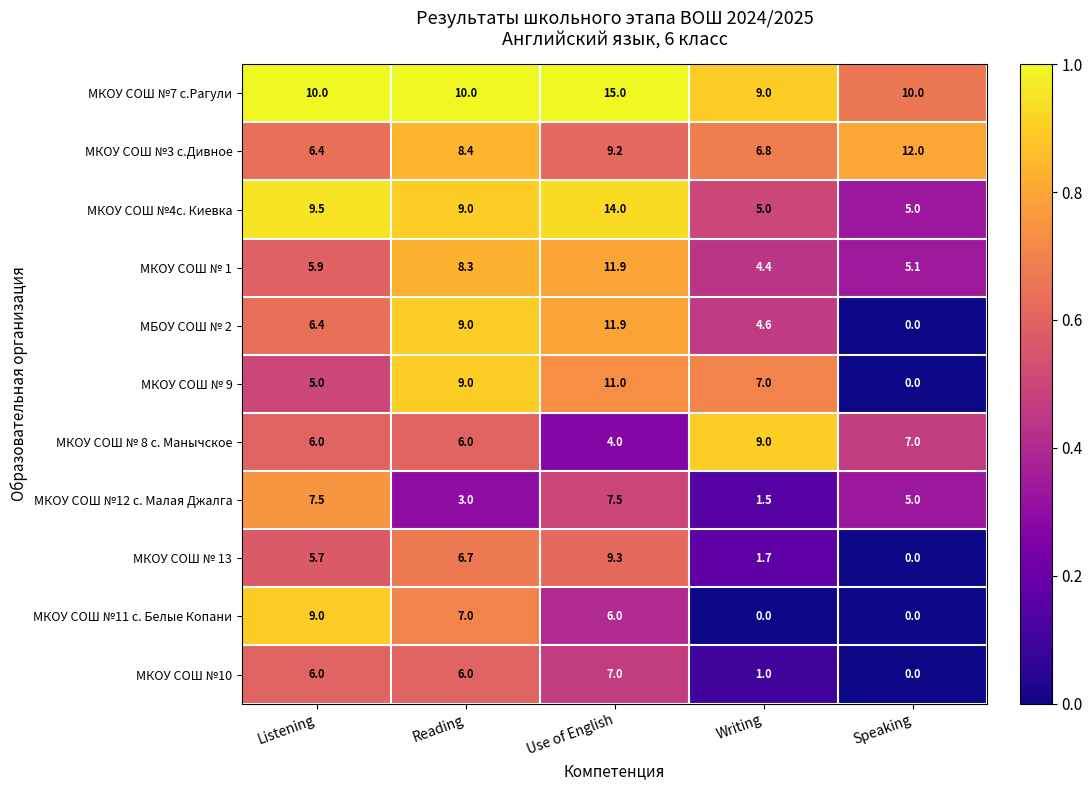

At which category is the sum across all series the highest?

Use of English